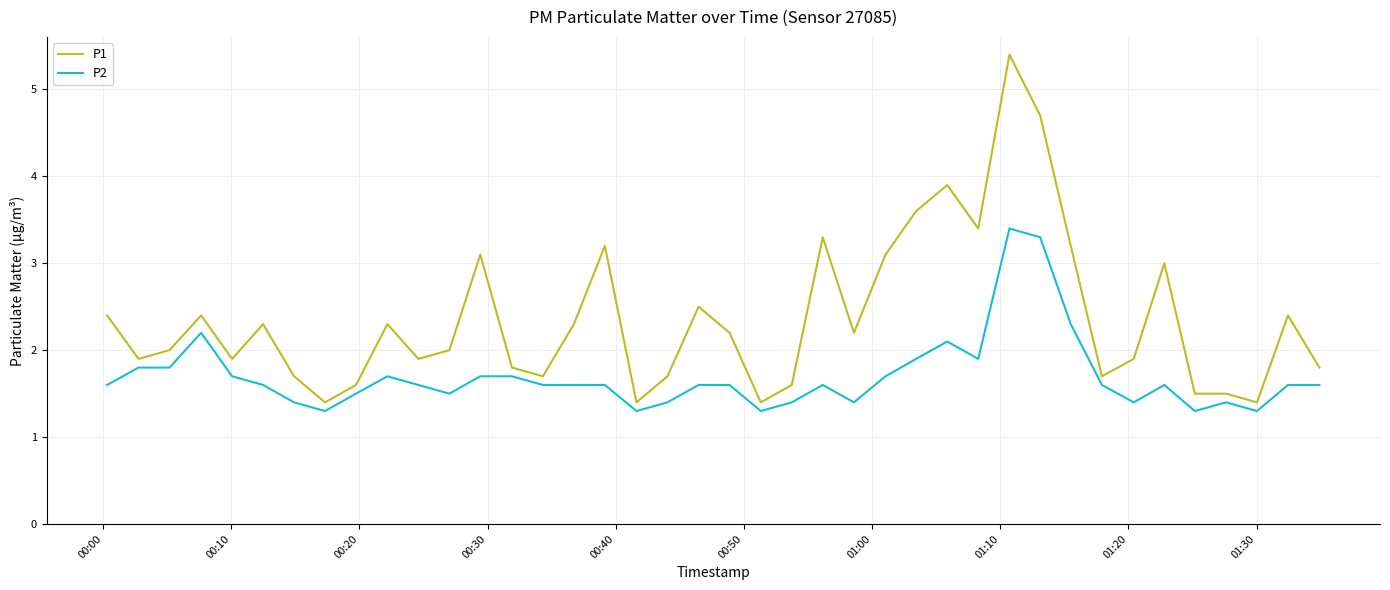

Rank the series by their average value, from lowest to highest.

P2, P1